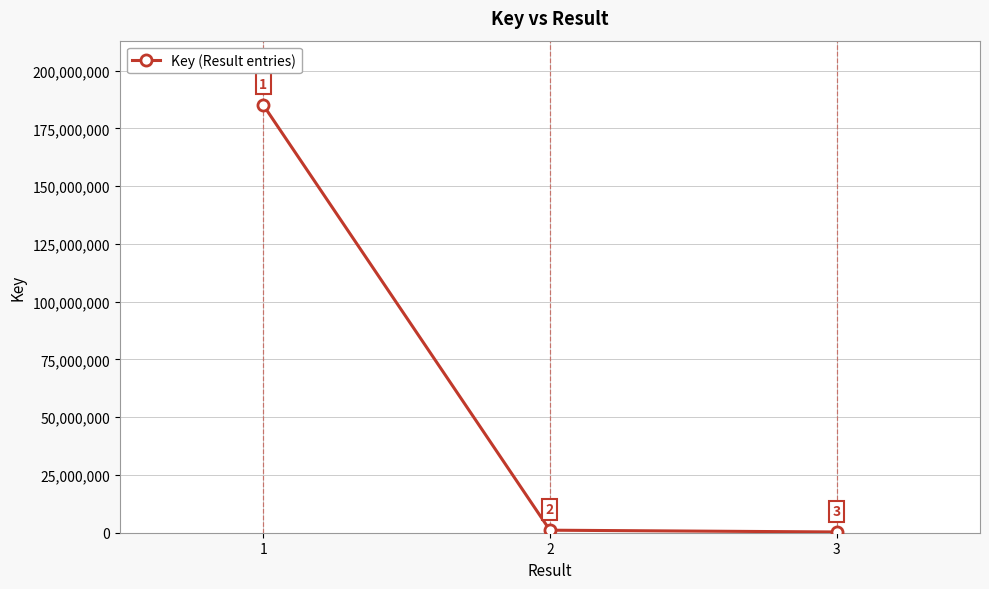

Which category has the lowest value across all series?

3